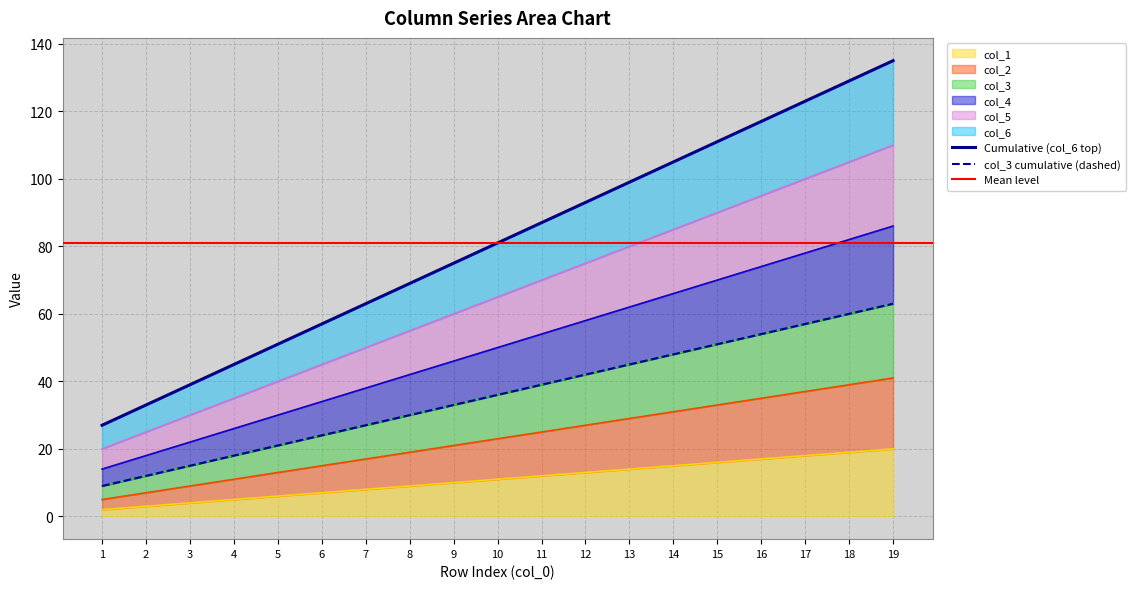

The value of col_1 at 9 is 16. True or false?

False